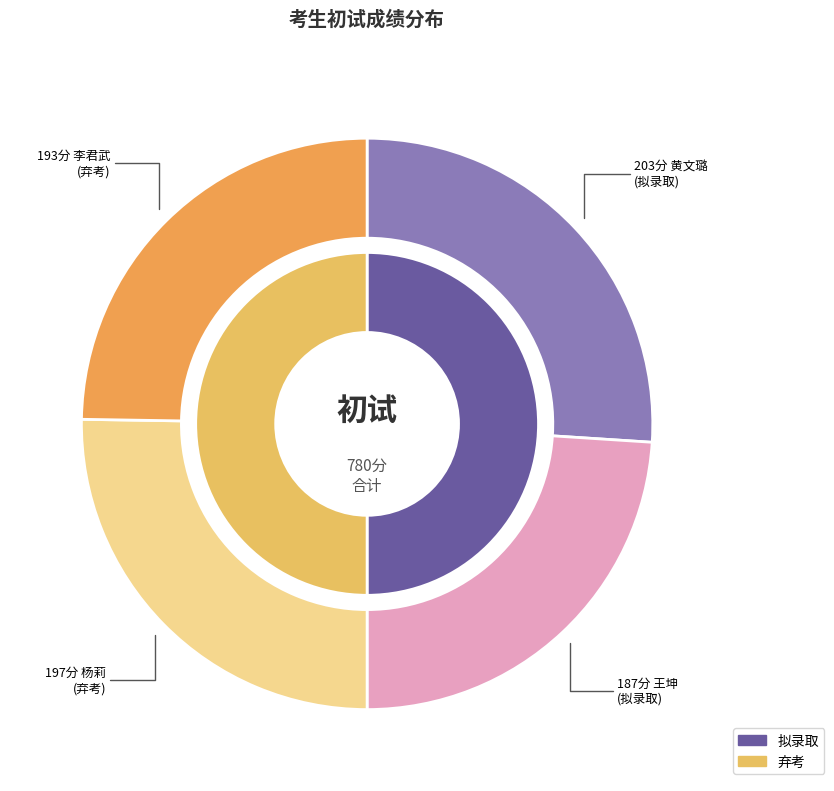

What is the smallest slice in the pie chart?

王坤 (187)